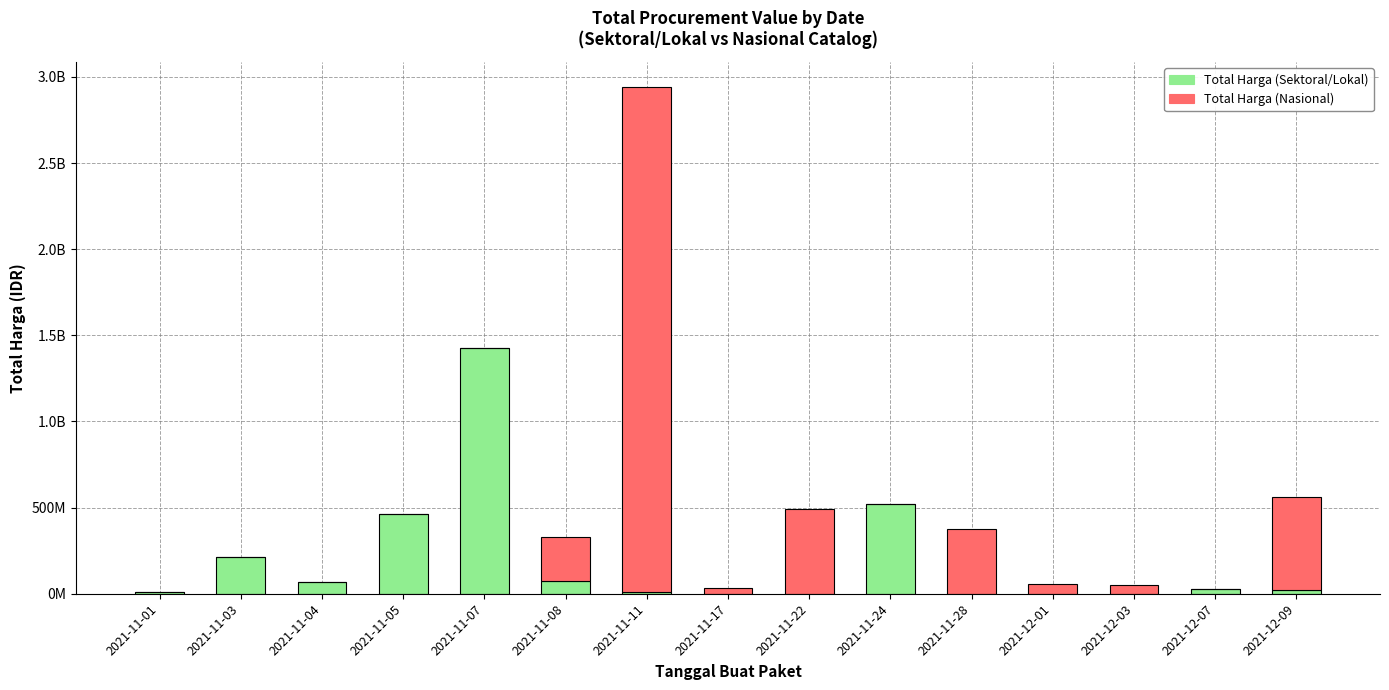

What position from the right is 2021-12-07?

2